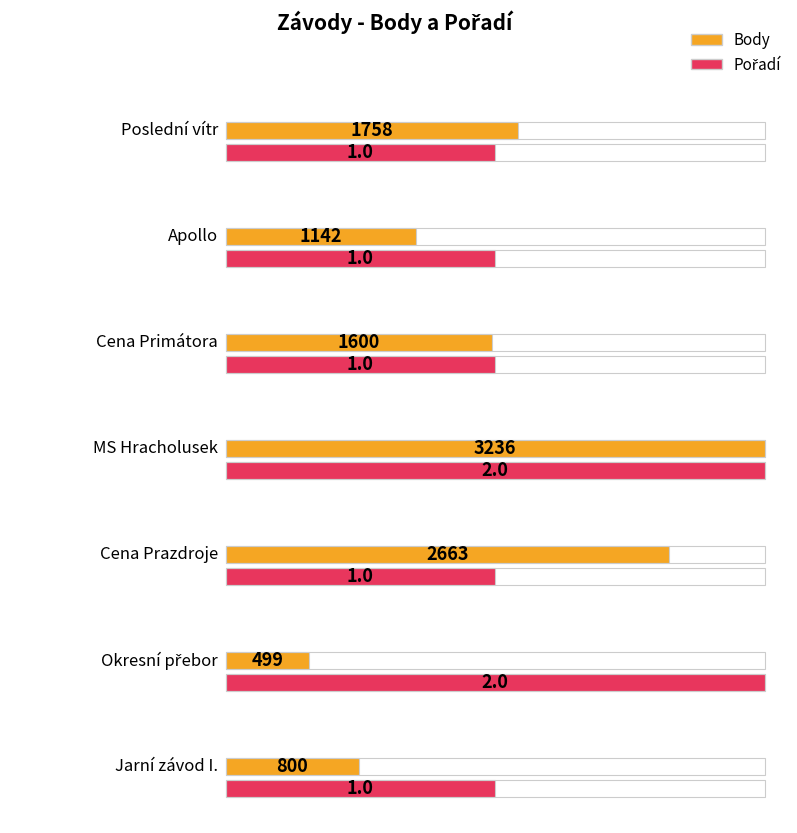

The value of Body at MS Hracholusek is 4349. True or false?

False